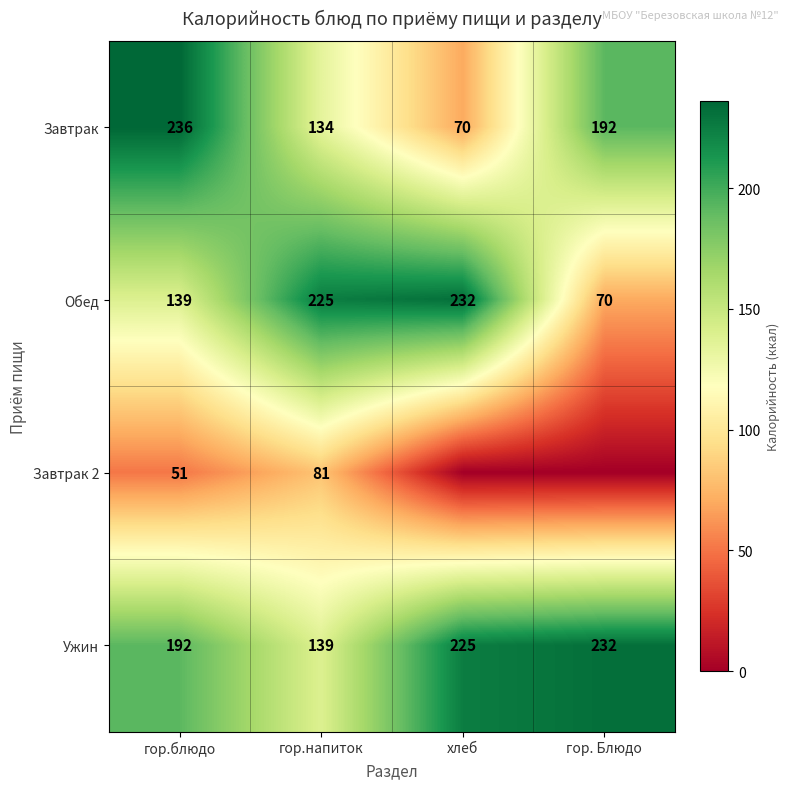

Is the value of Завтрак at гор. Блюдо greater than the value of Обед at гор. Блюдо?

Yes